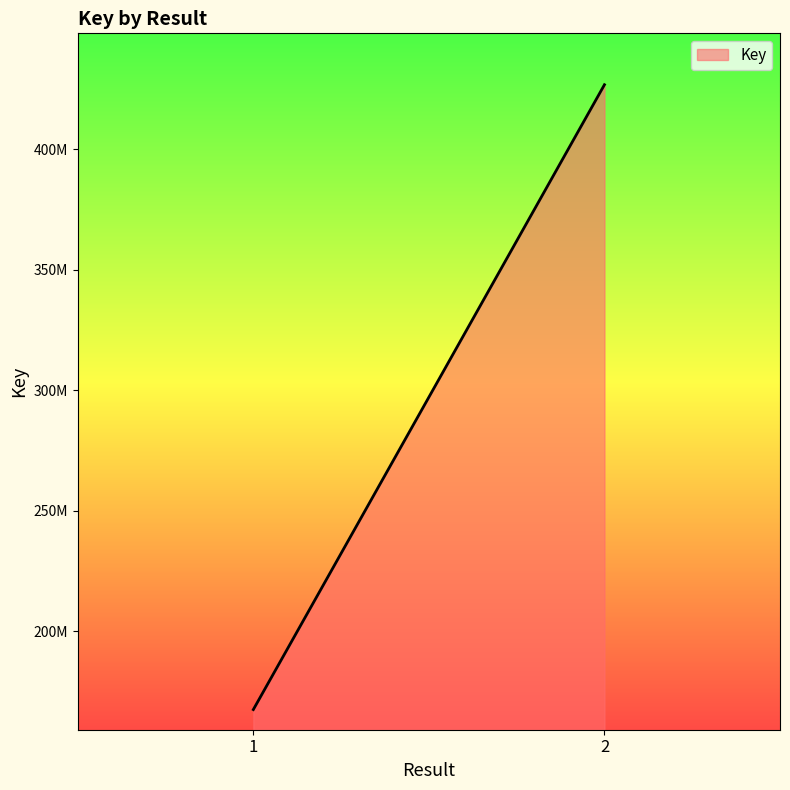

How many values are below 426861642?

1